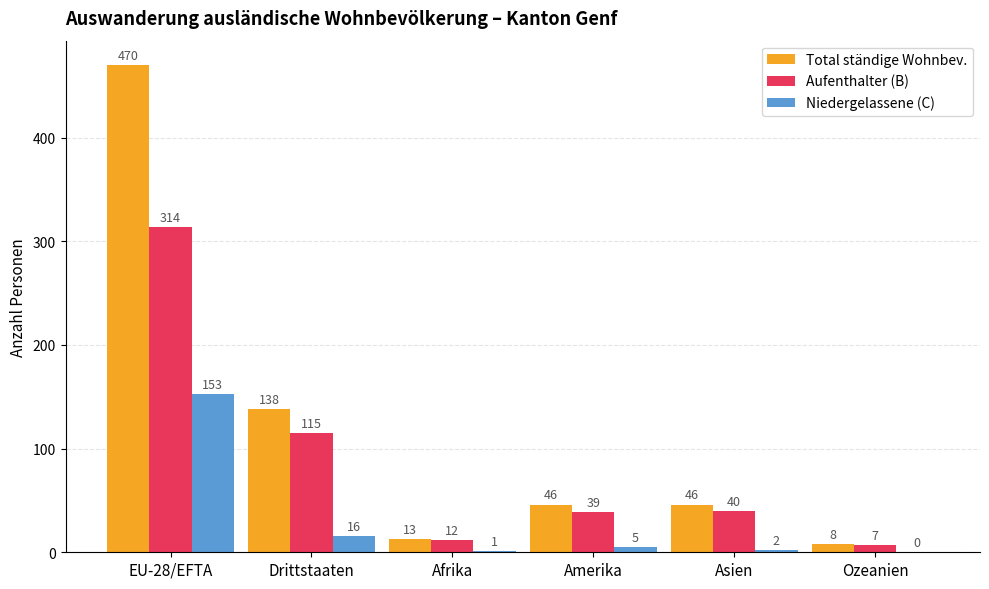

How many series are shown in this chart?

3